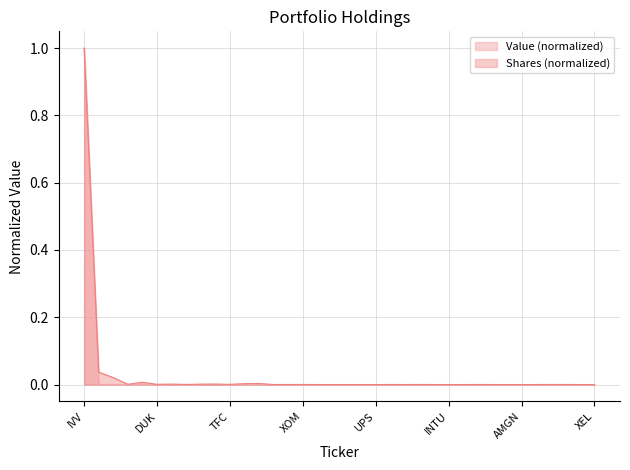

Between STZ and GPC, which is larger?

STZ